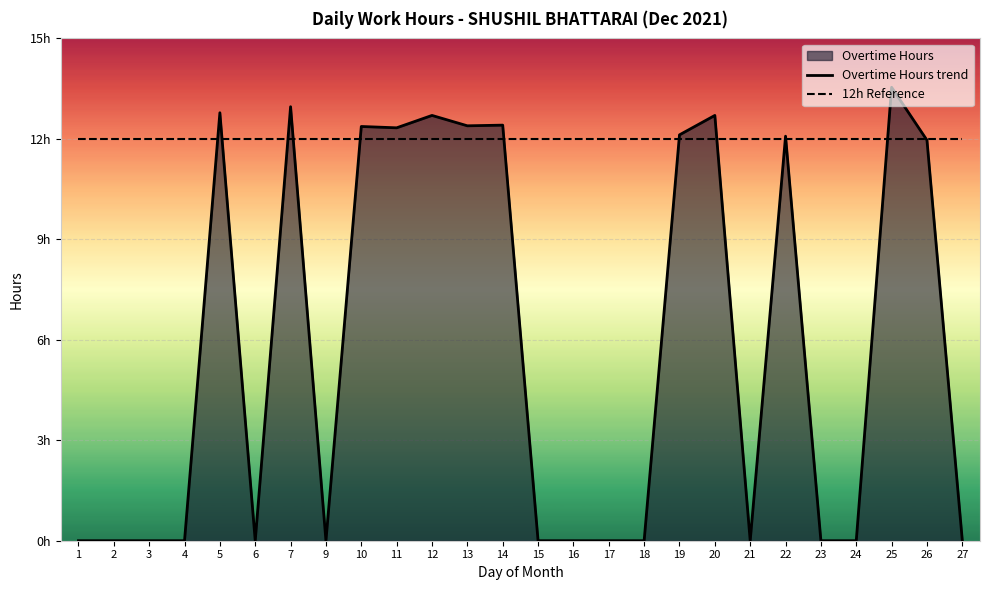

Where is 12h Reference nearest to the value 12?

1